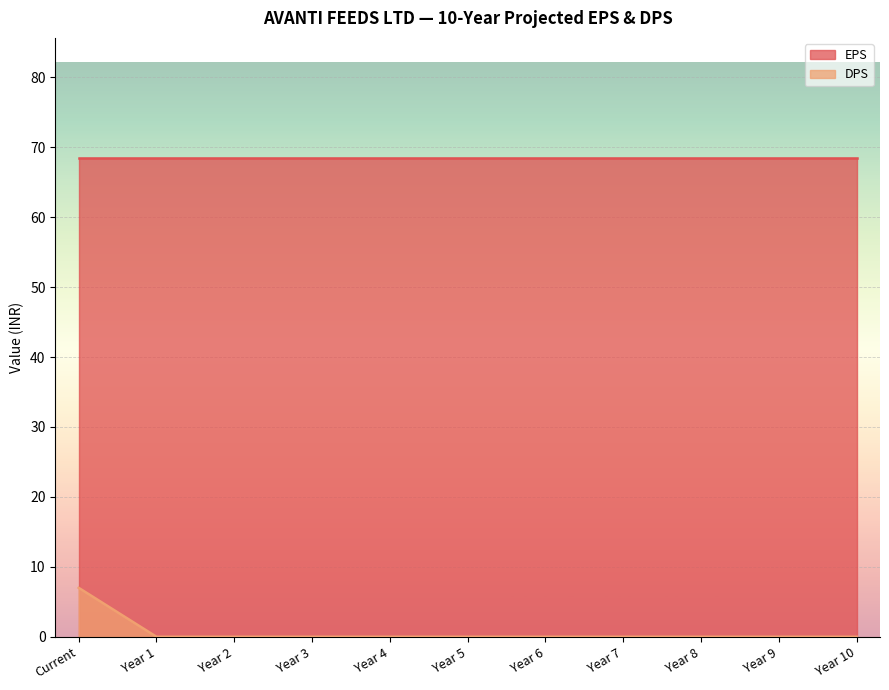

What is the difference between the maximum and second lowest values?

7.0